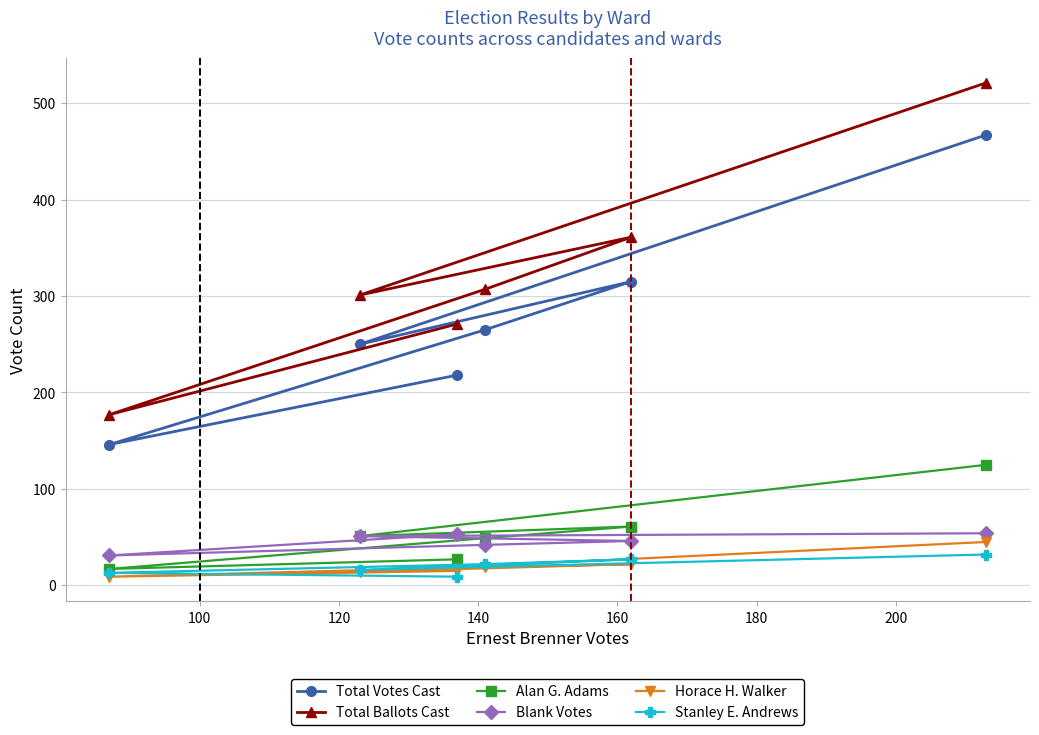

Does the chart display data point markers on the line(s)?

Yes